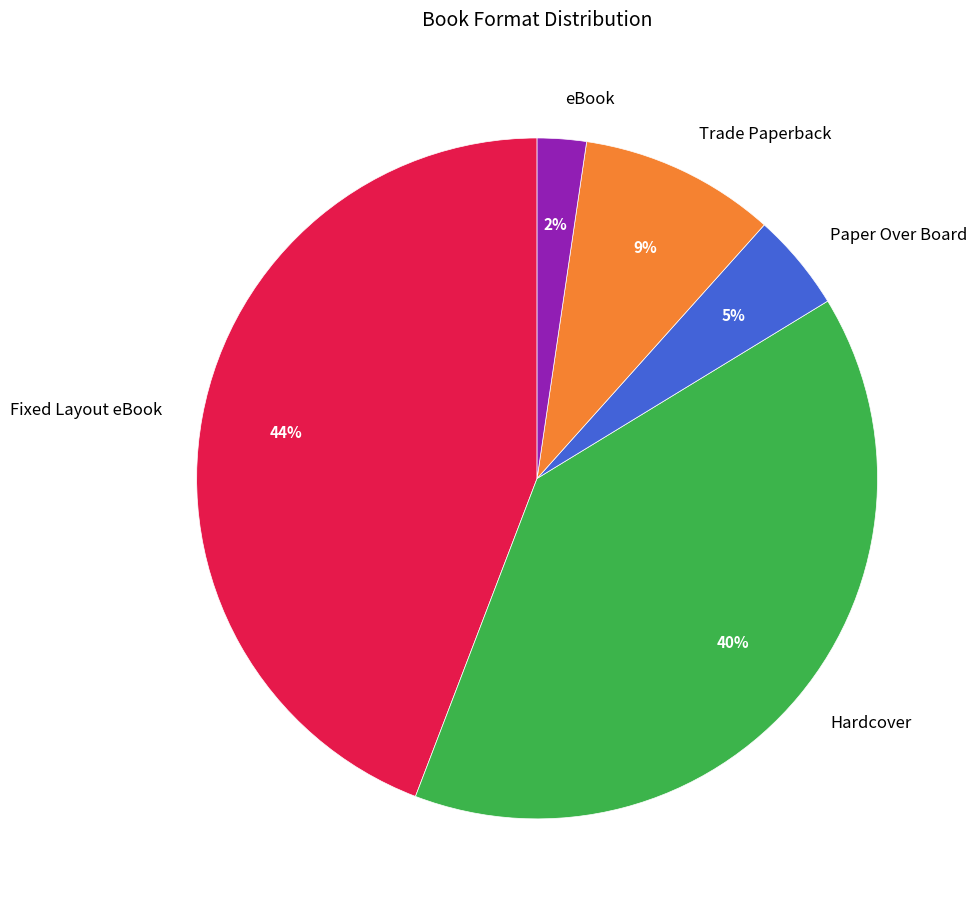

Between Paper Over Board and eBook, which is larger?

Paper Over Board